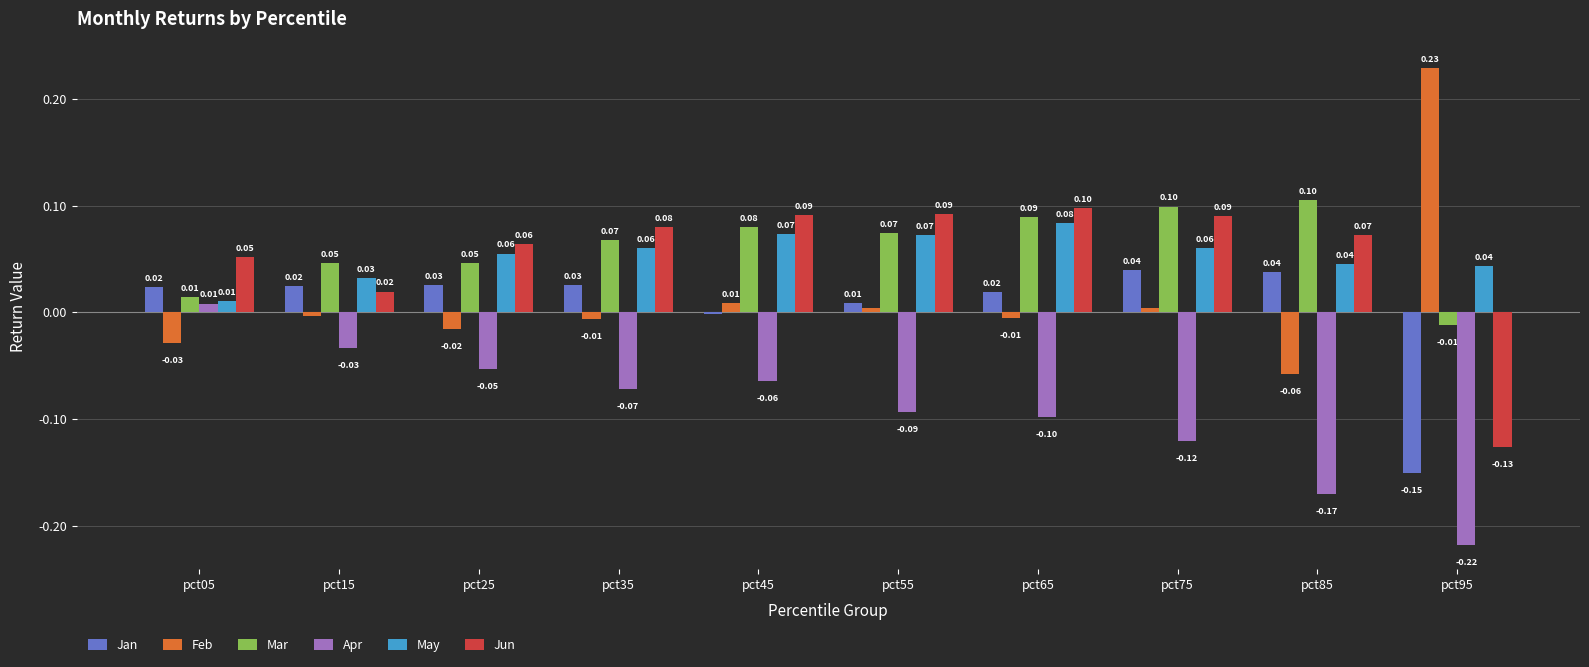

Which series has the largest total across all categories?

Mar